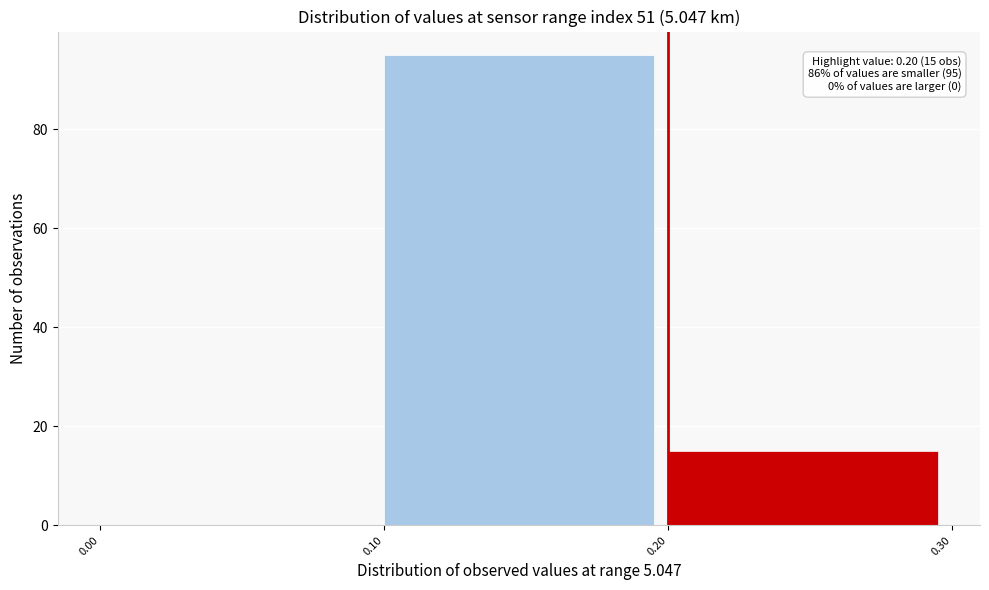

Which range on the x-axis has the tallest bar?

0.10 to 0.20